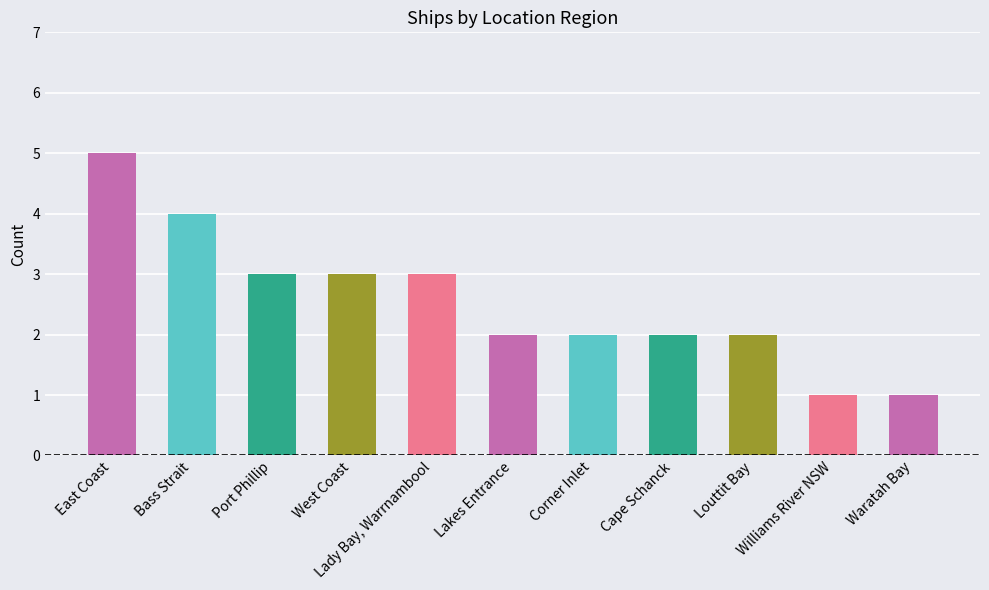

Count the number of data series in this chart.

1